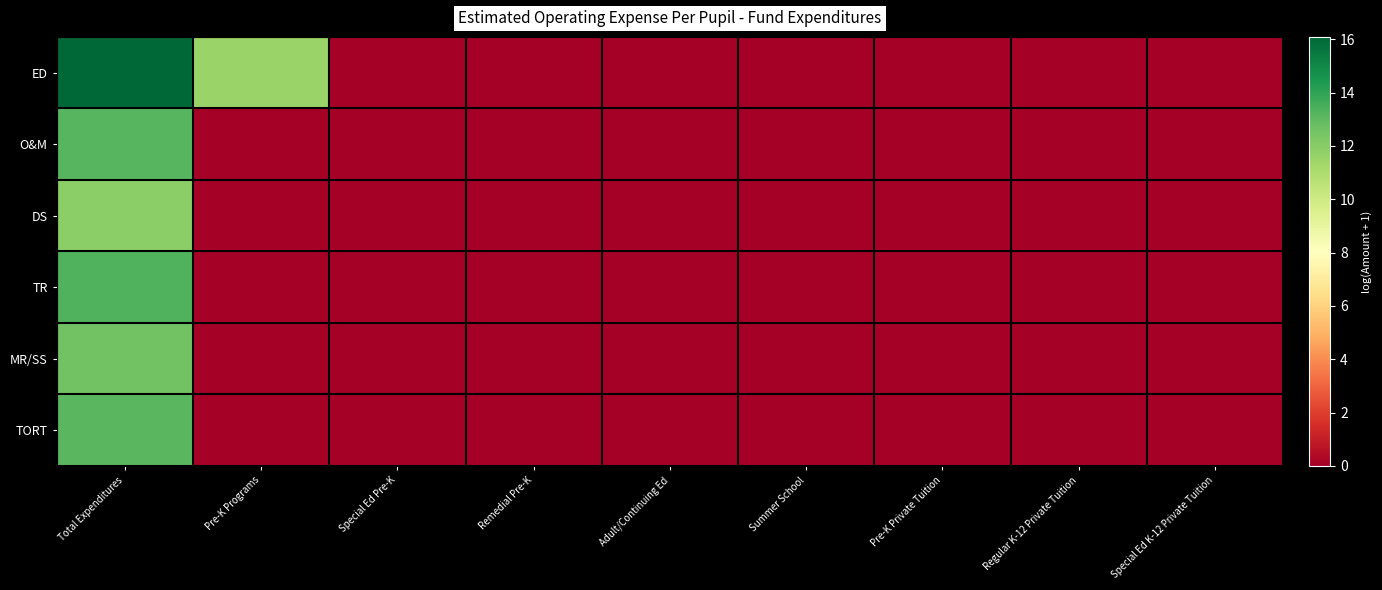

Which series has the largest total across all categories?

ED